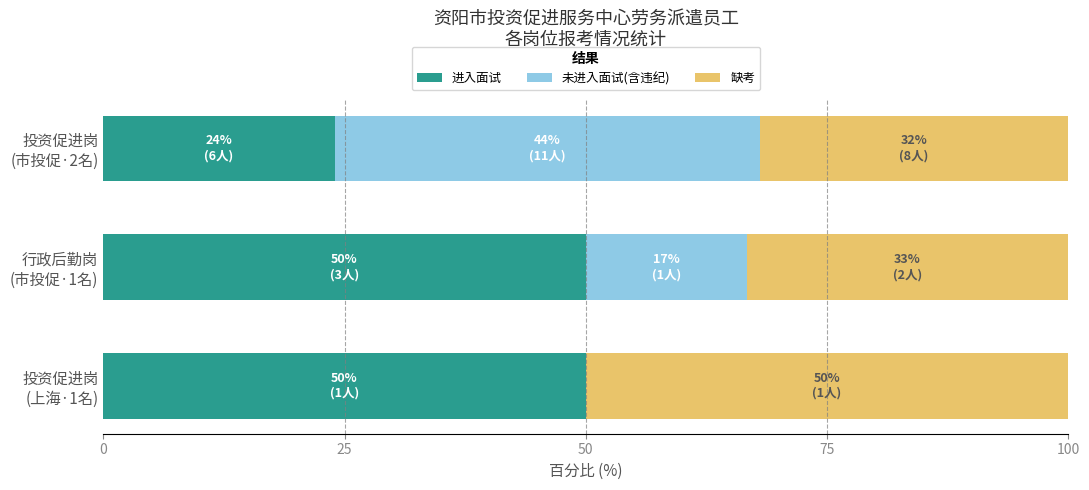

What is the maximum value for 进入面试?

50.0